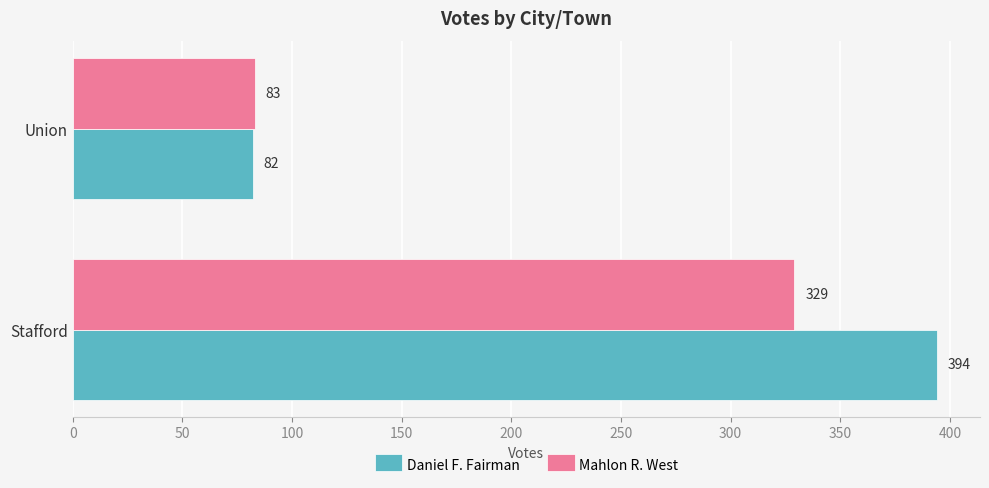

Which series has the largest total across all categories?

Daniel F. Fairman